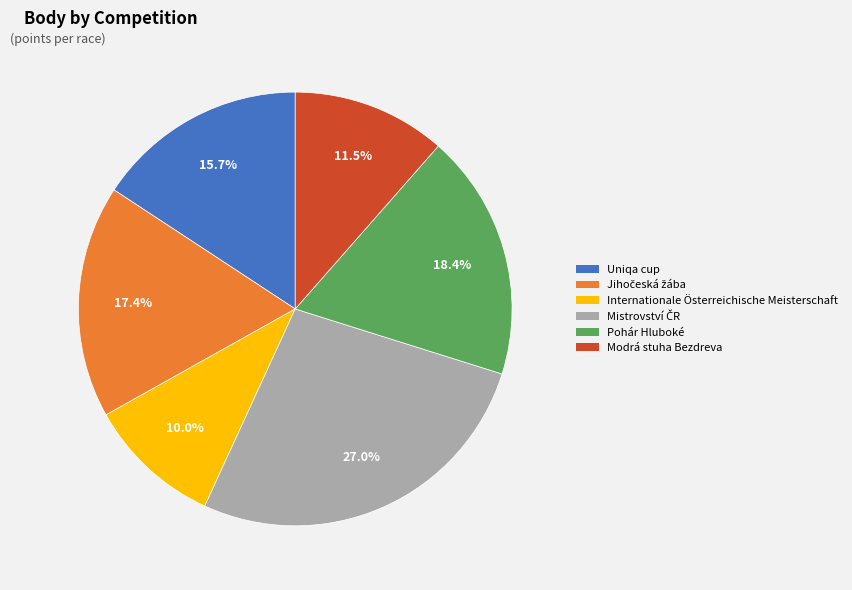

To the nearest percent, what portion does Internationale Österreichische Meisterschaft represent?

10%